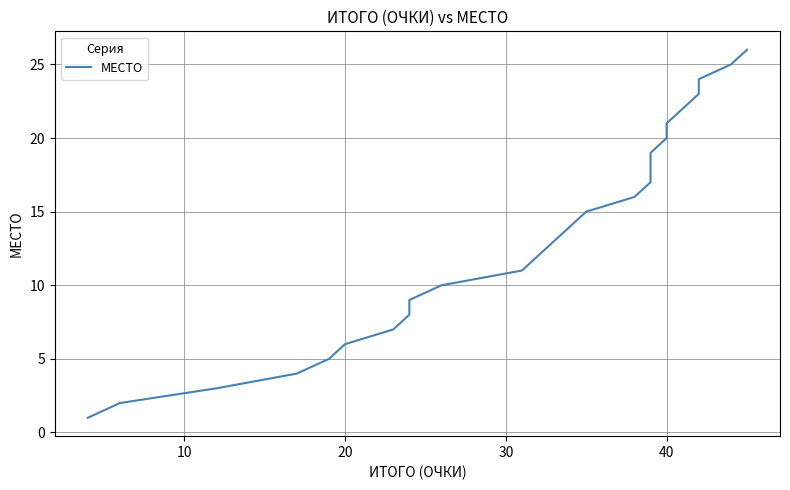

What is the maximum value shown in the chart?

26